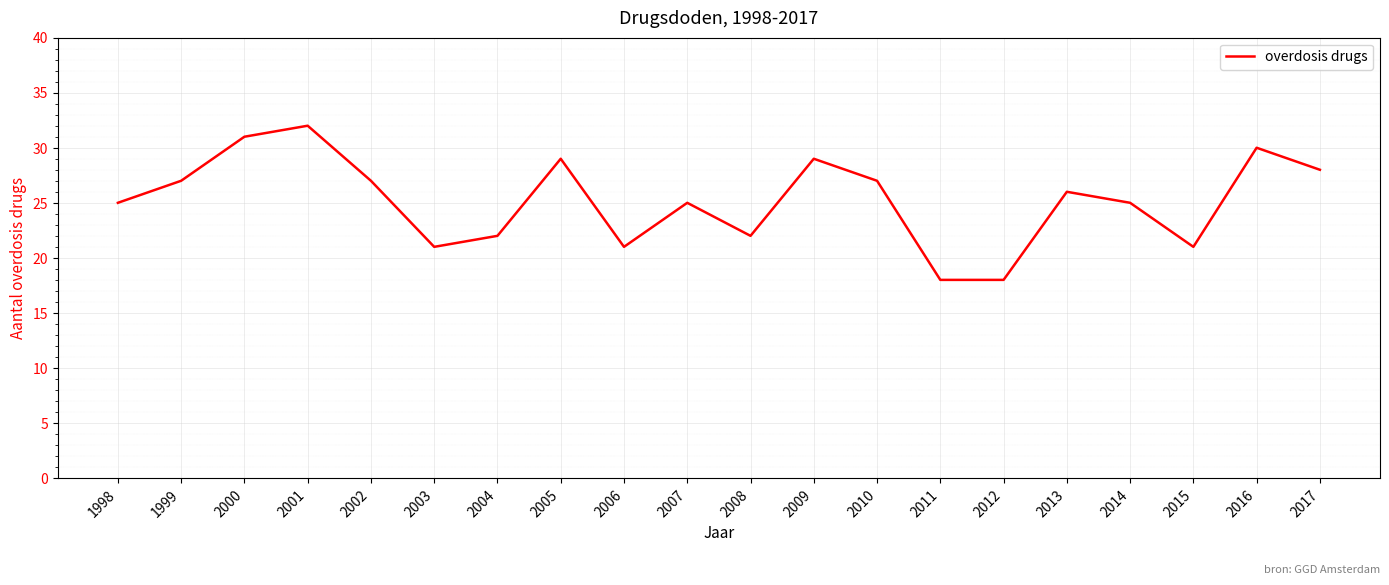

Approximately how many times larger is the value at 1999 compared to 2014?

1.1